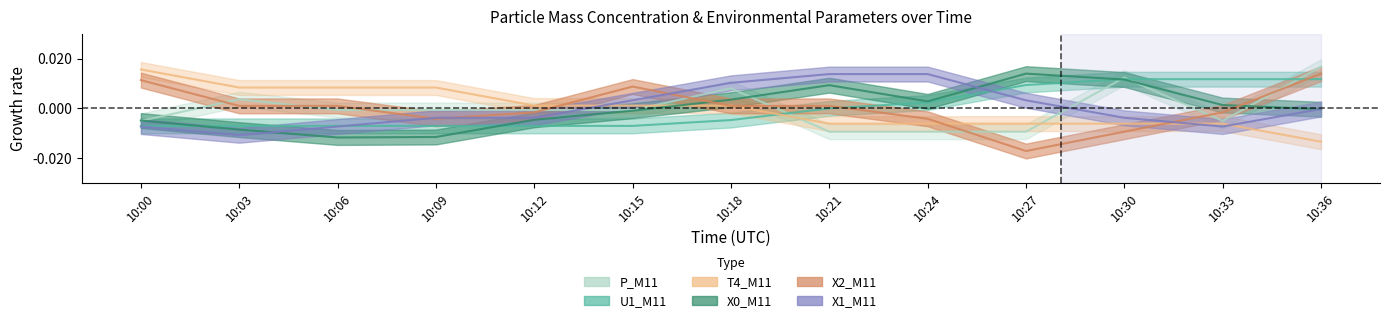

True or false: T4_M11 has more than 0 interior local peaks.

False